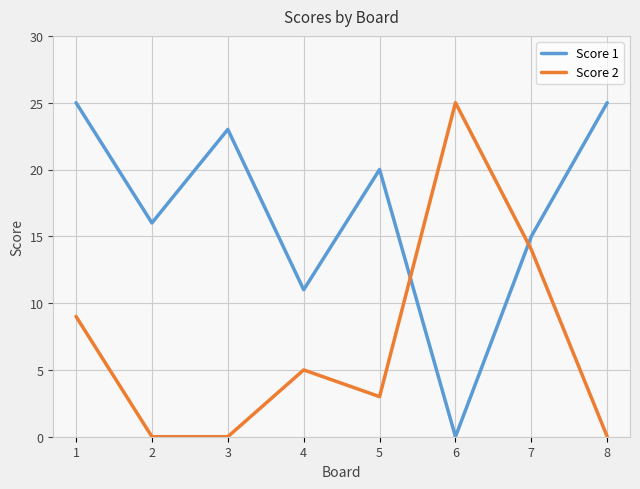

Which series has the largest total across all categories?

Score 1